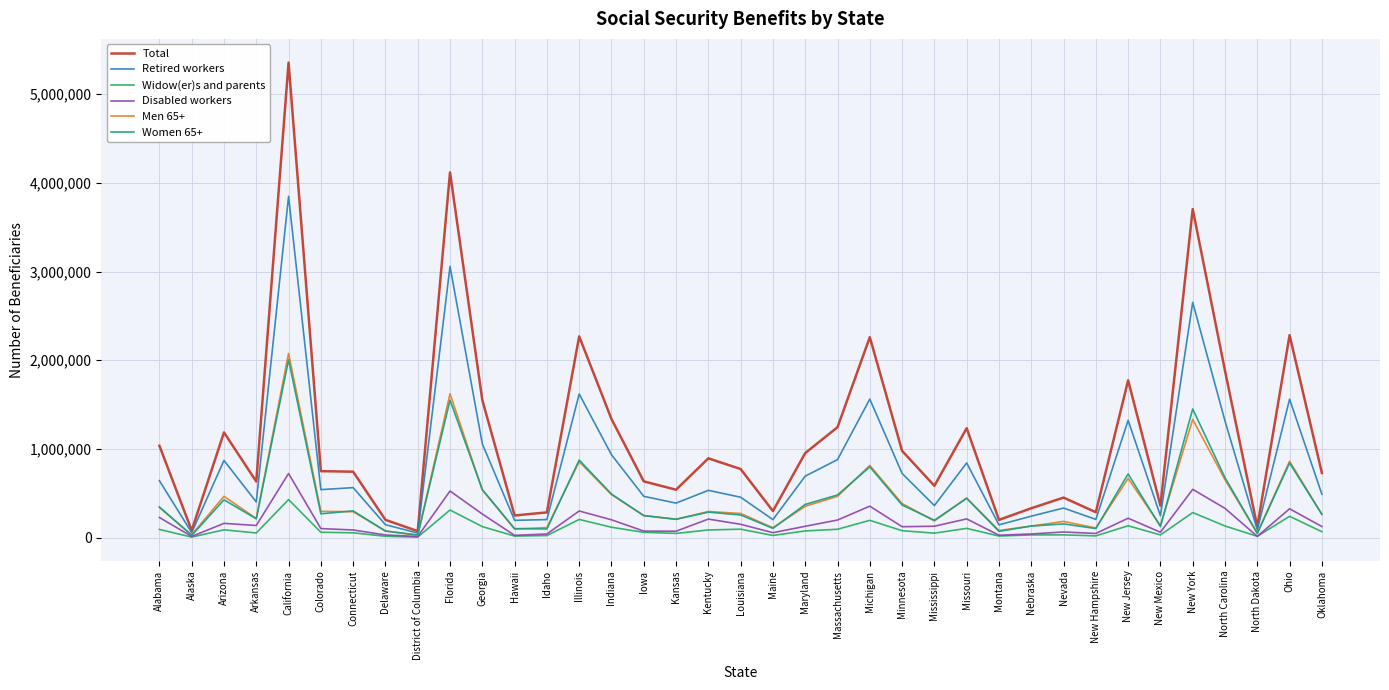

What is the difference between the maximum and minimum values in the Retired workers series?

3797695